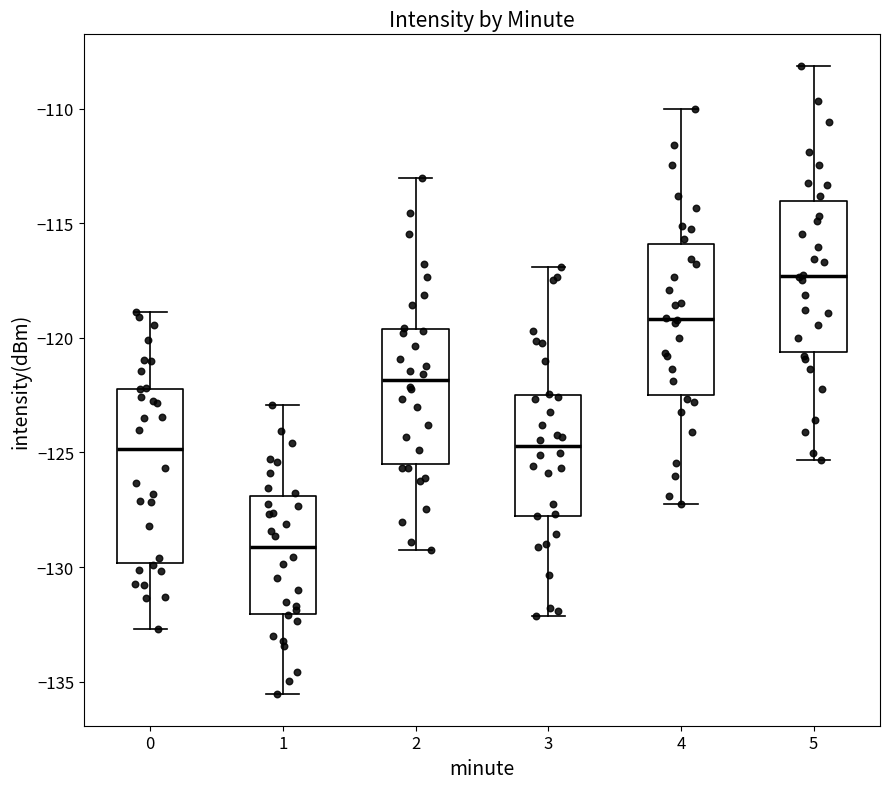

Which box's median line is the highest?

5